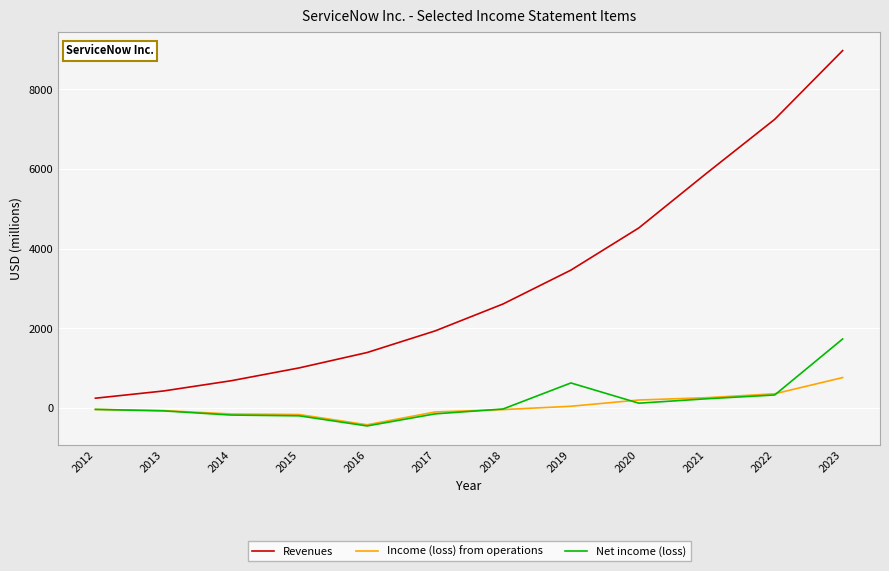

Count the number of categories in the chart.

12